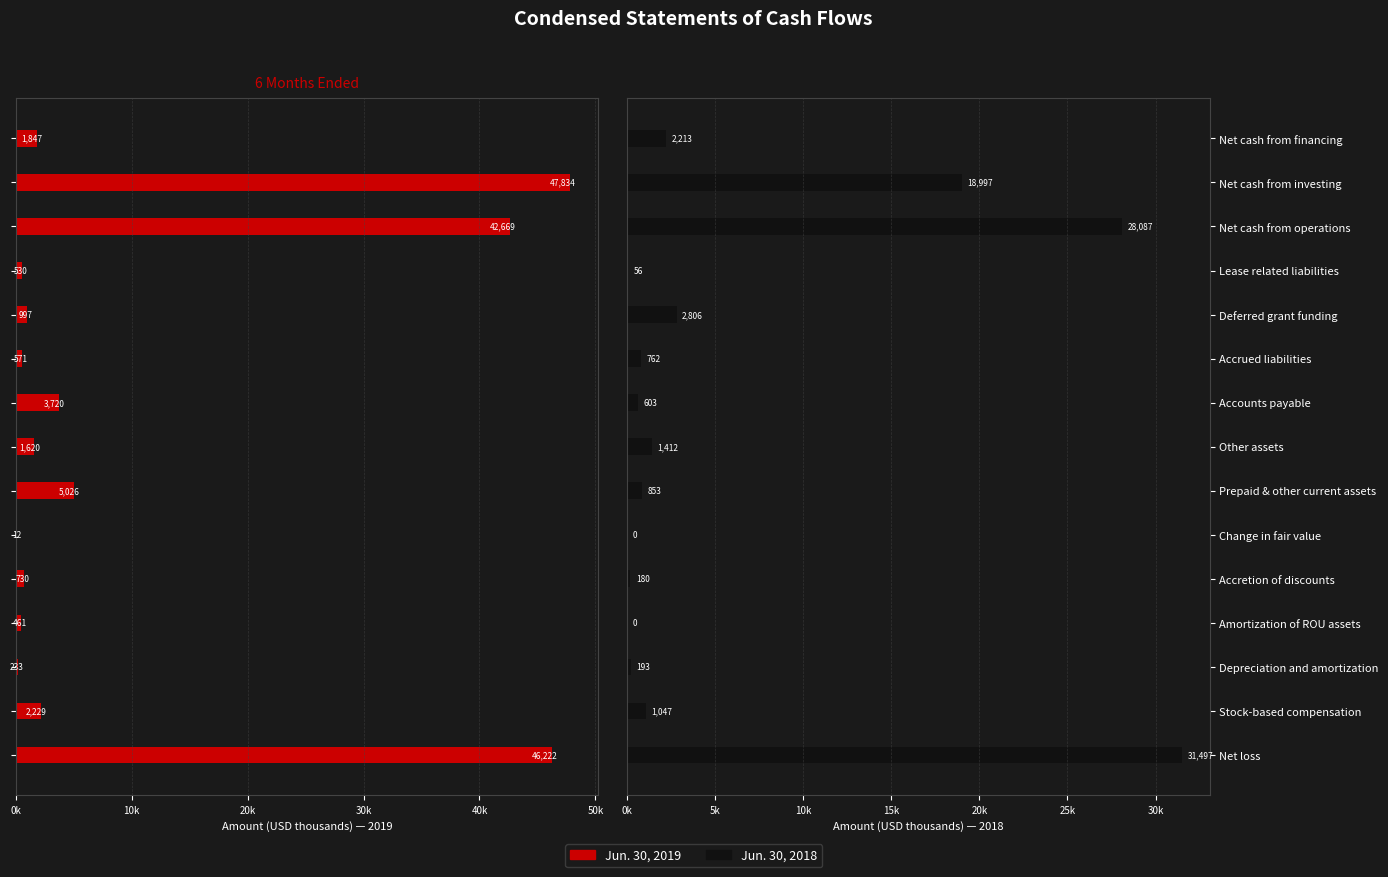

Which series changed the most between Accounts payable and Net cash from operations?

Jun. 30, 2019